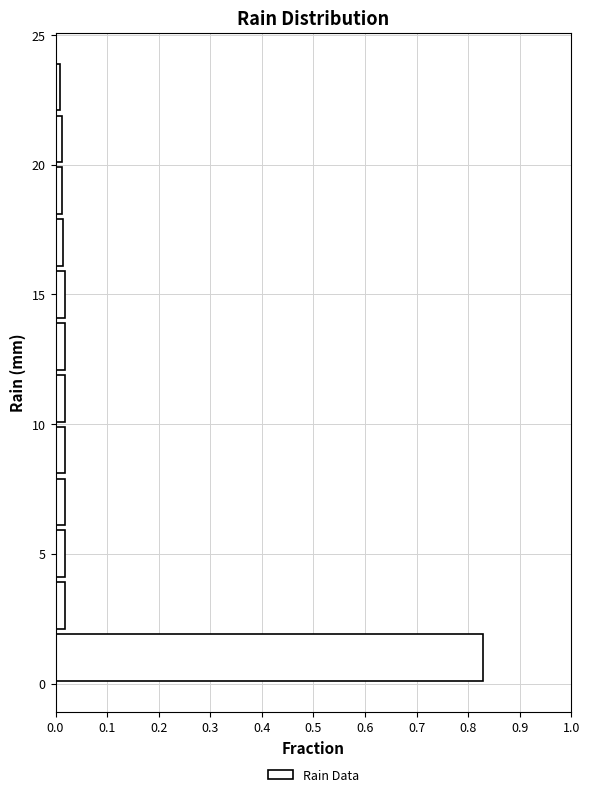

Reading bottom to top, list every bar in this chart as the range it spans on the y-axis followed by its length. The values are not printed on the chart, so give them approximately, as read against the axis.

0 to 2: 0.83
2 to 4: 0.02
4 to 6: 0.02
6 to 8: 0.02
8 to 10: 0.02
10 to 12: 0.02
12 to 14: 0.02
14 to 16: 0.02
16 to 18: 0.01
18 to 20: 0.01
20 to 22: 0.01
22 to 24: under 0.01